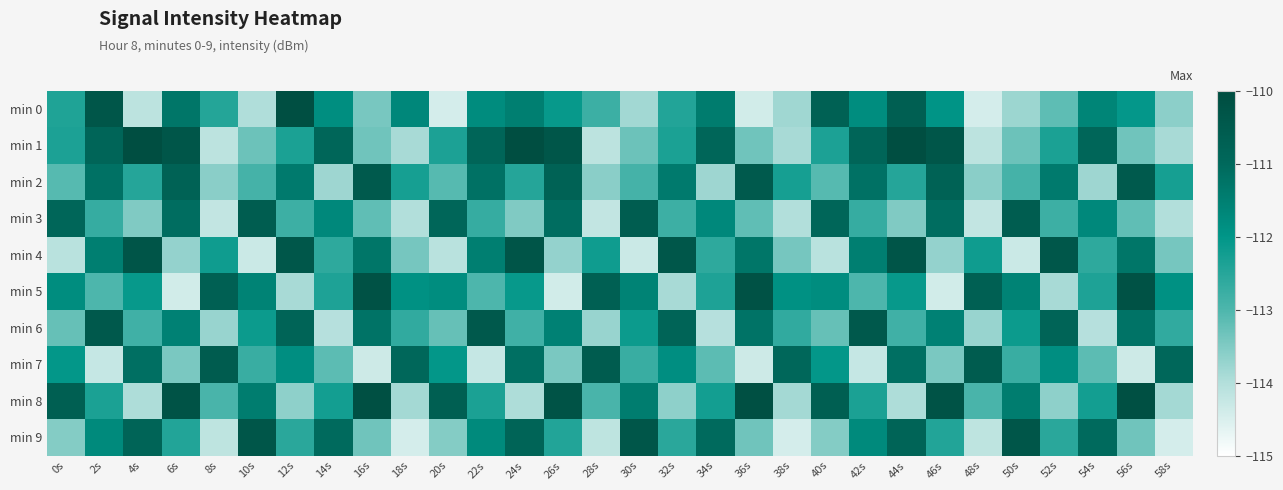

Rank the series at 22s from highest to lowest value.

min 6, min 1, min 2, min 4, min 9, min 0, min 8, min 3, min 5, min 7